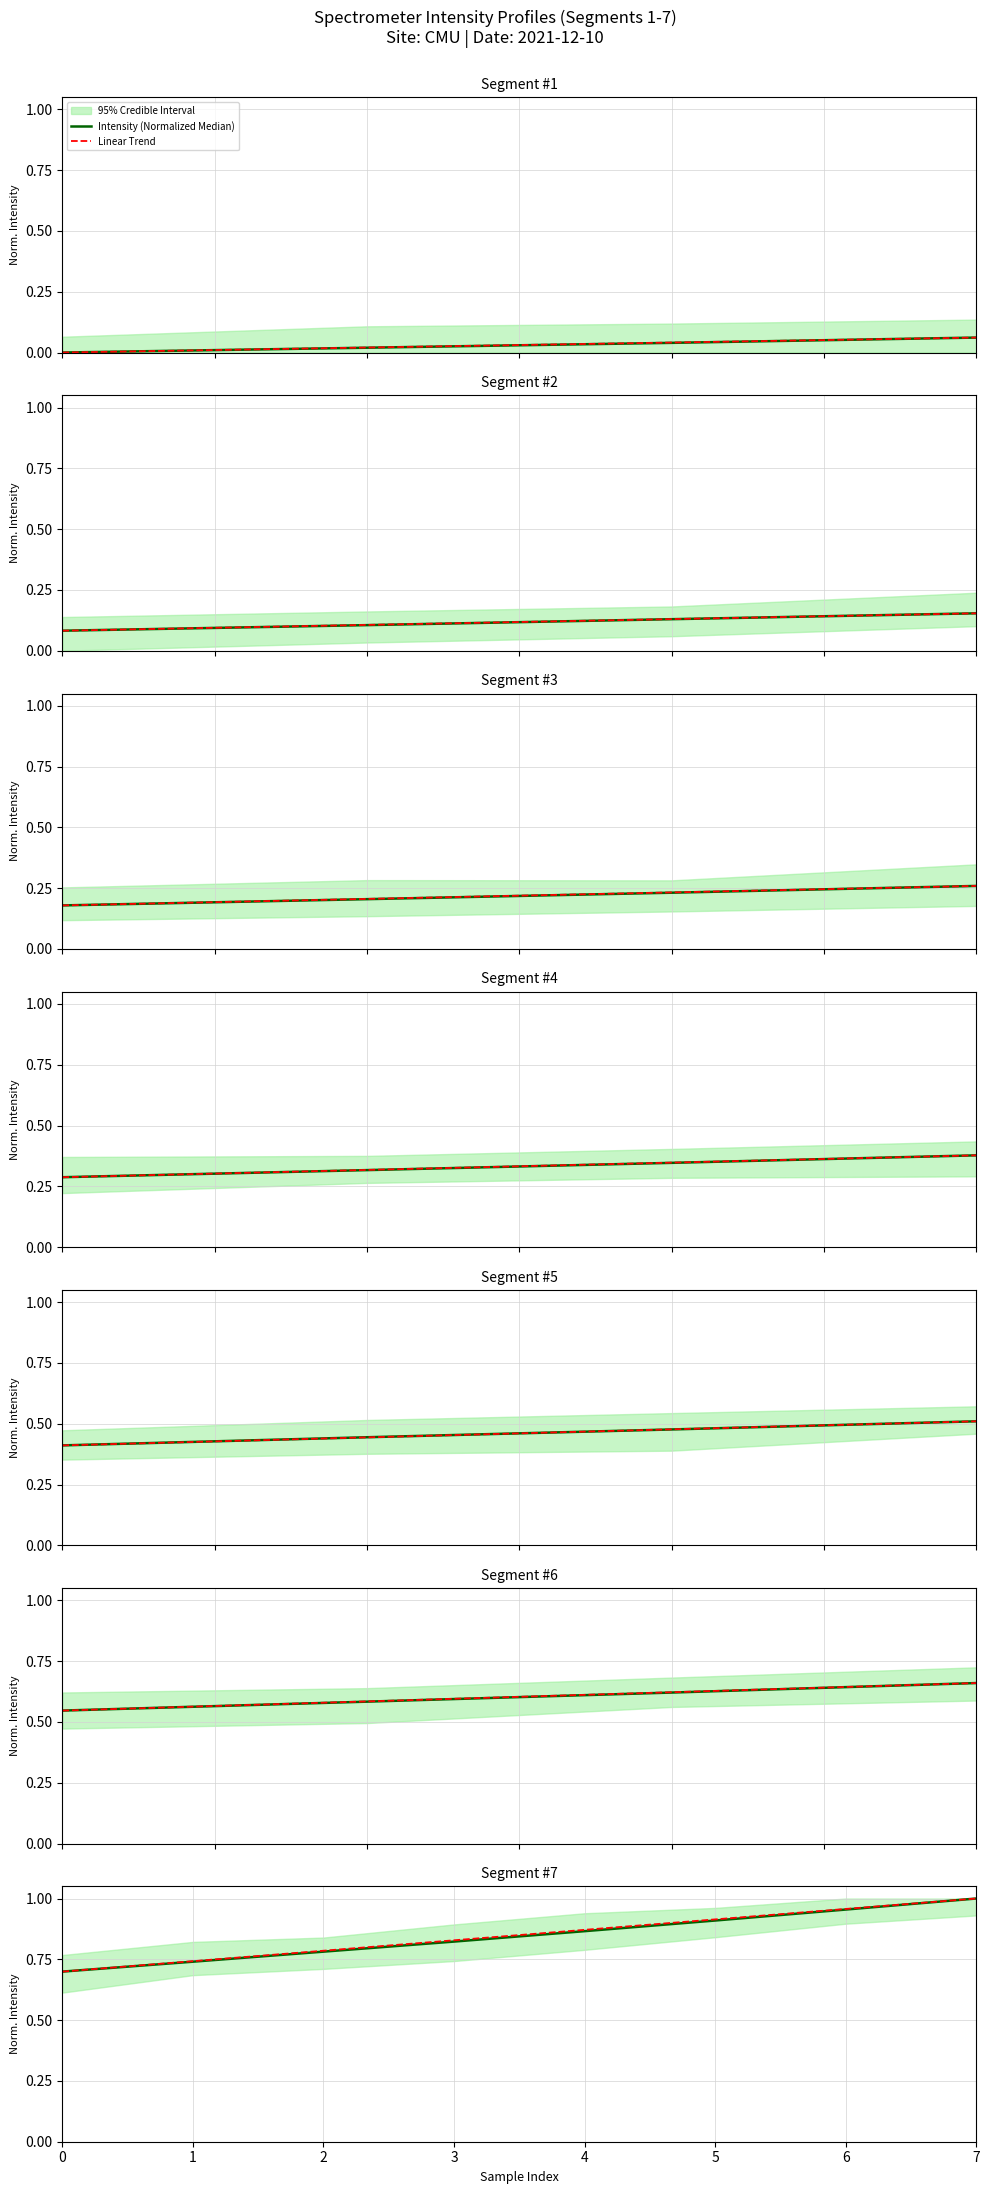

At which category is the sum across all series the highest?

7